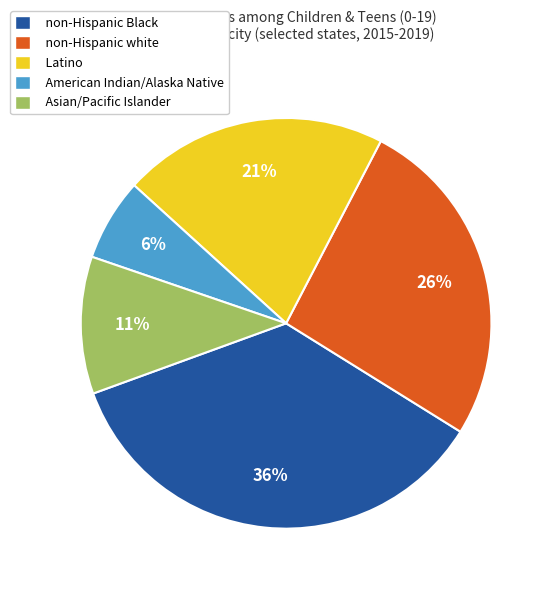

Between Asian/Pacific Islander and American Indian/Alaska Native, which is larger?

Asian/Pacific Islander